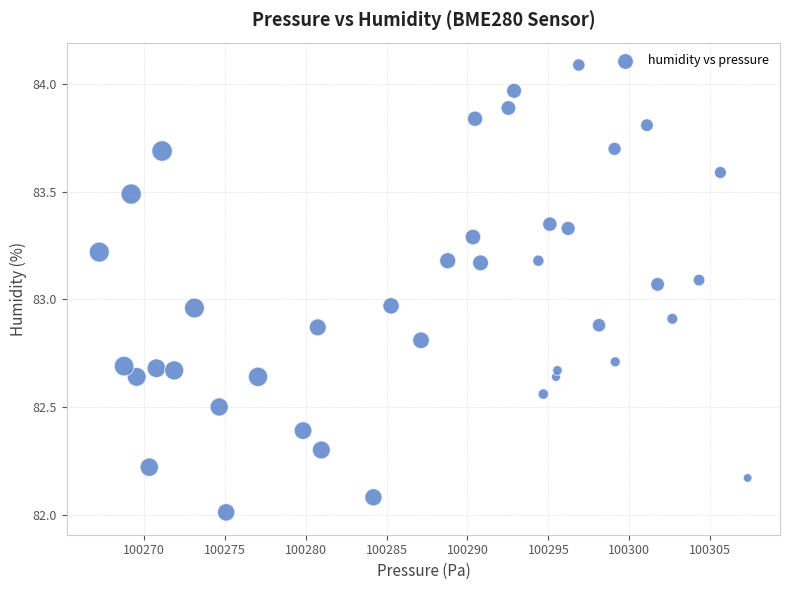

What is the range of Y values (max minus min)?

2.1